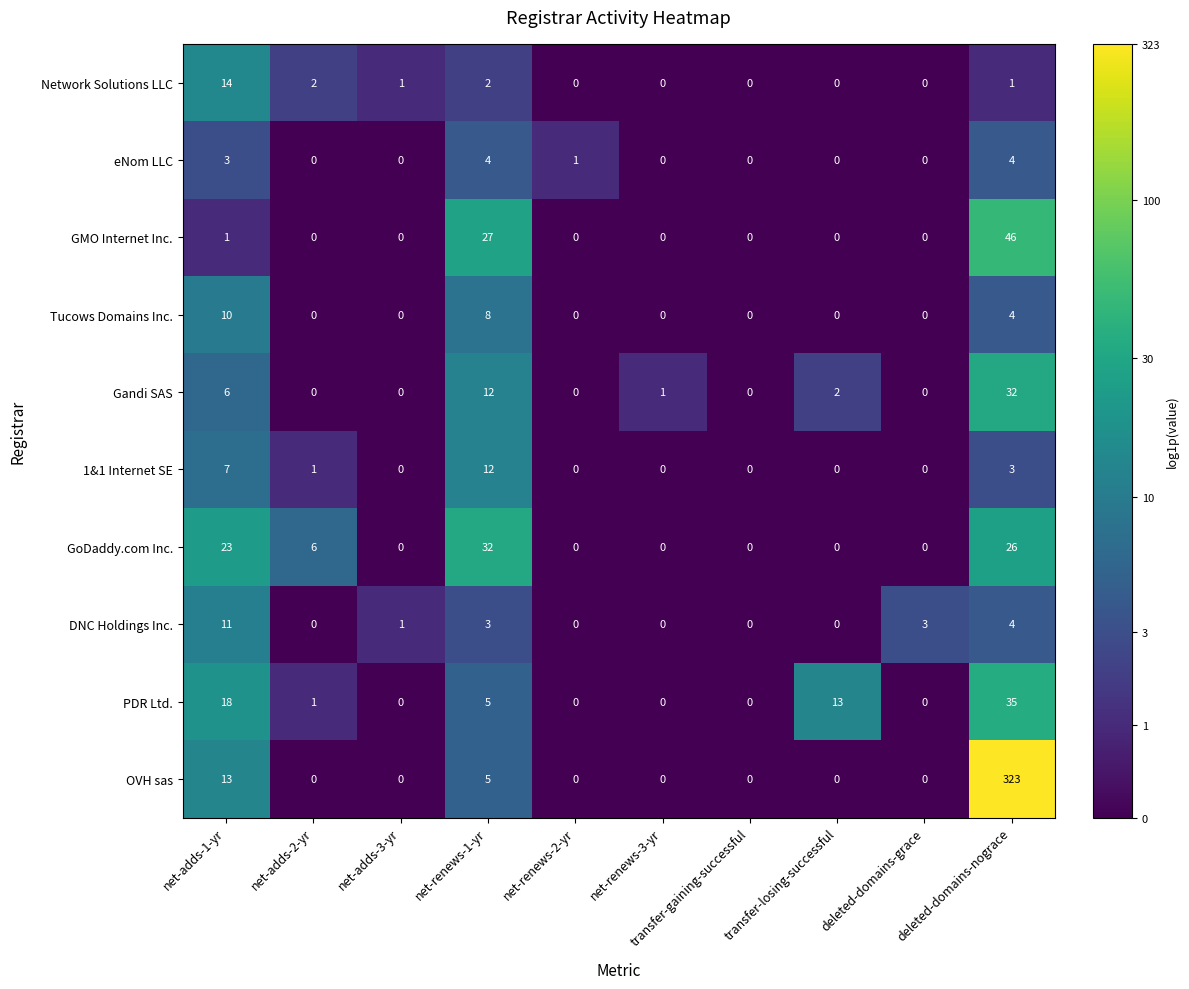

What is the difference between the highest and lowest values at transfer-losing-successful?

13